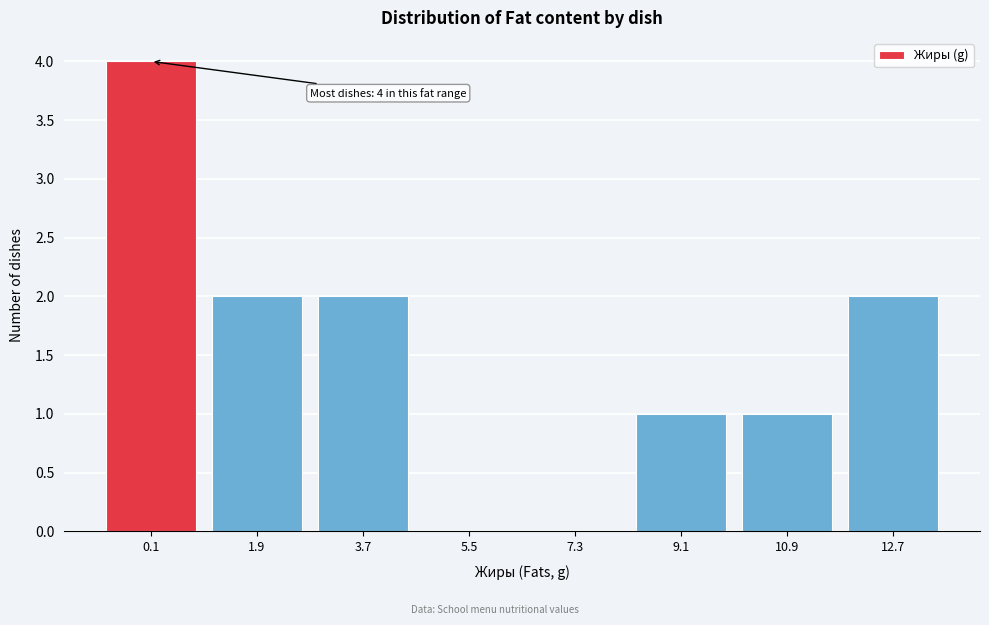

Reading right to left, list all the values displayed in this chart.

12.7=2	10.9=1	9.1=1	7.3=0	5.5=0	3.7=2	1.9=2	0.1=4